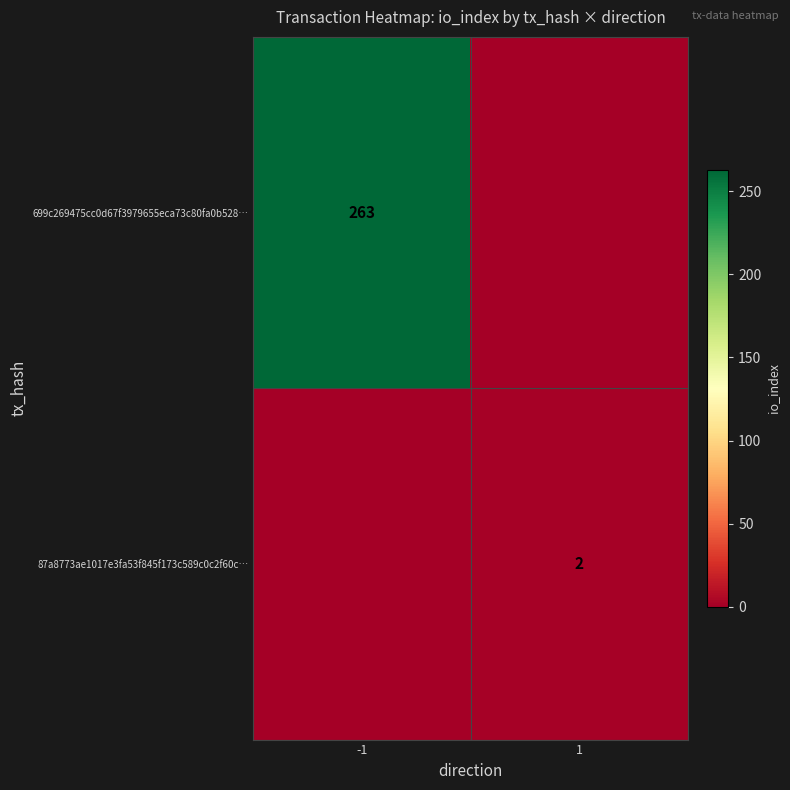

The value of 87a8773ae1017e3fa53f845f173c589c0c2f60c… at 1 is 2. True or false?

True